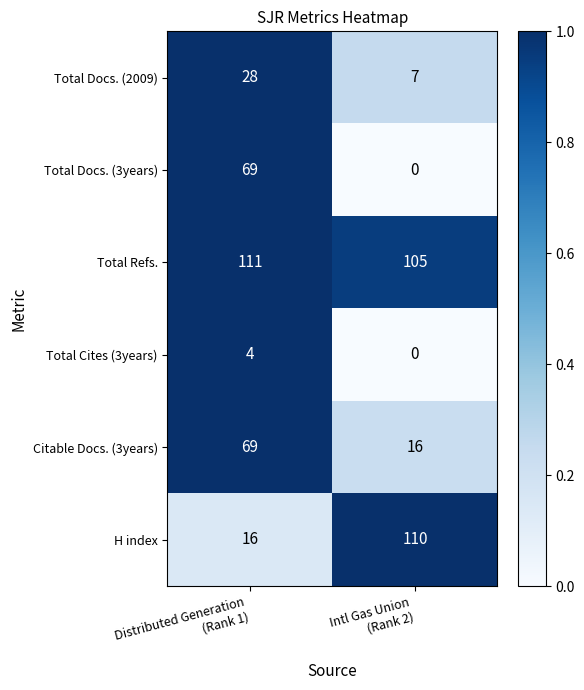

At how many categories does at least one series exceed 0?

2